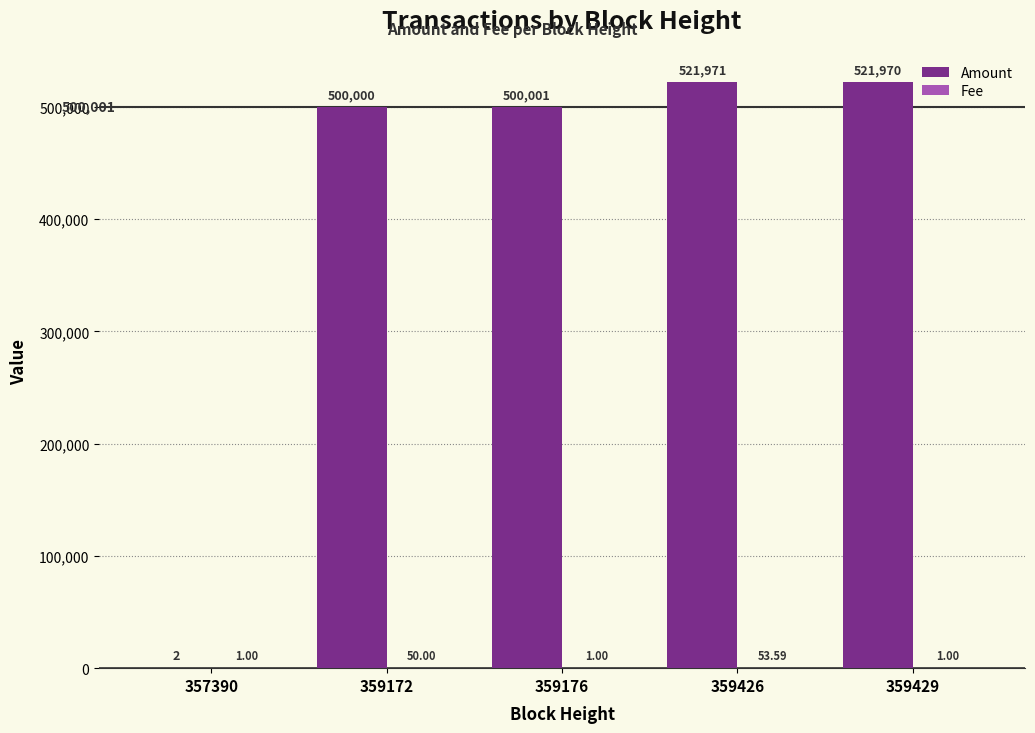

How many distinct data groups are displayed?

2